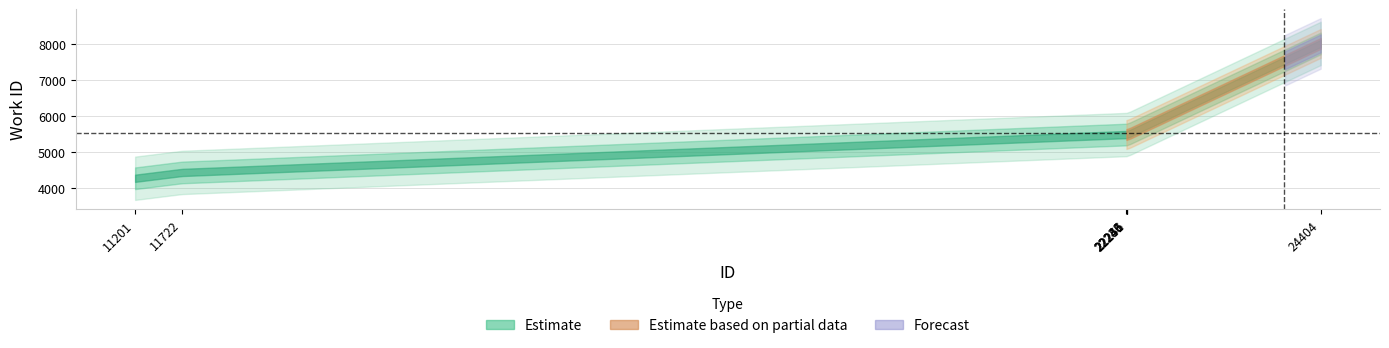

The value at 24404 is 4563. True or false?

False